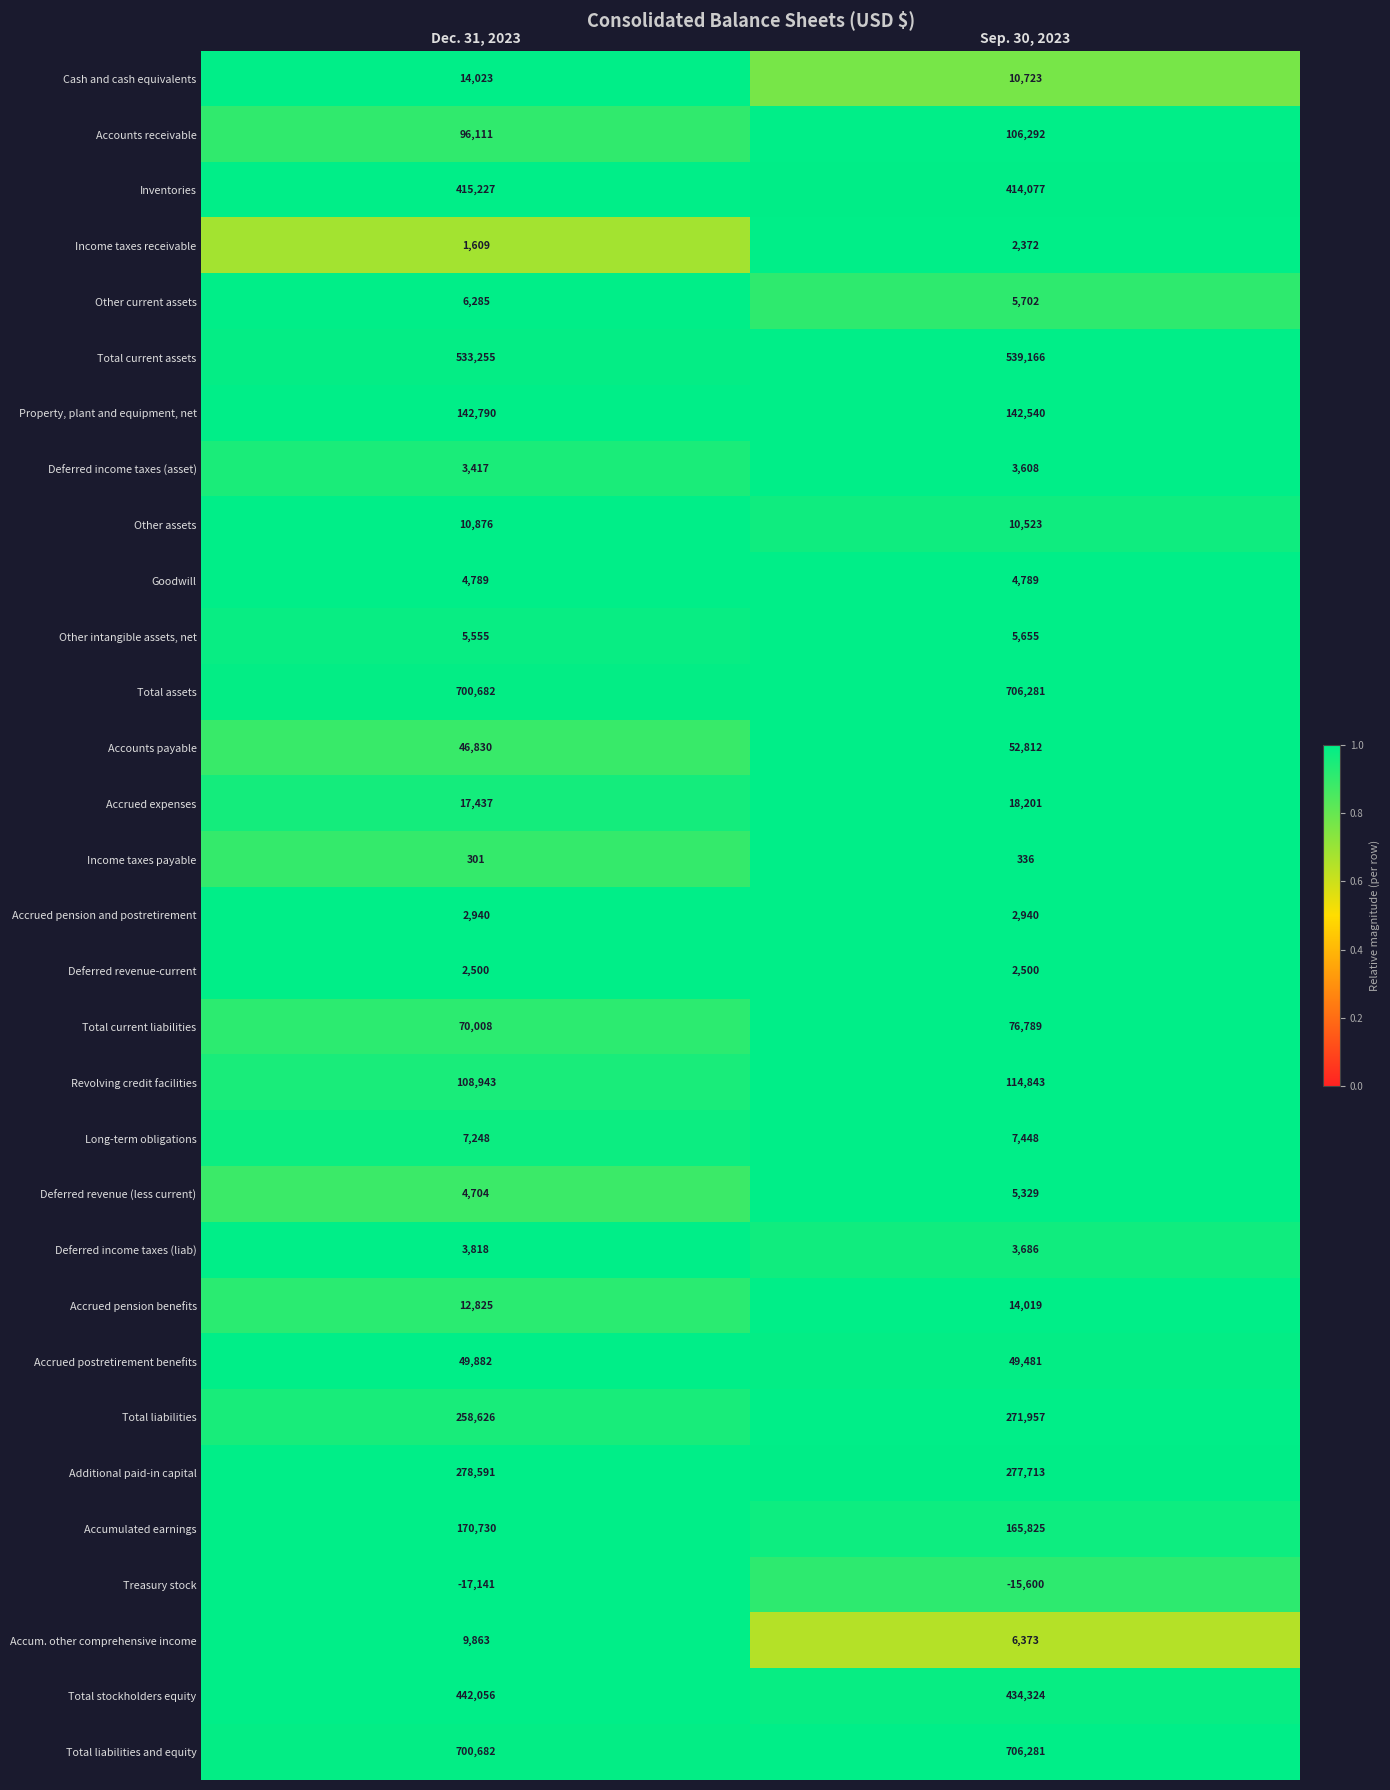

Which category has the lowest value in the Accum. other comprehensive income series?

Sep. 30, 2023